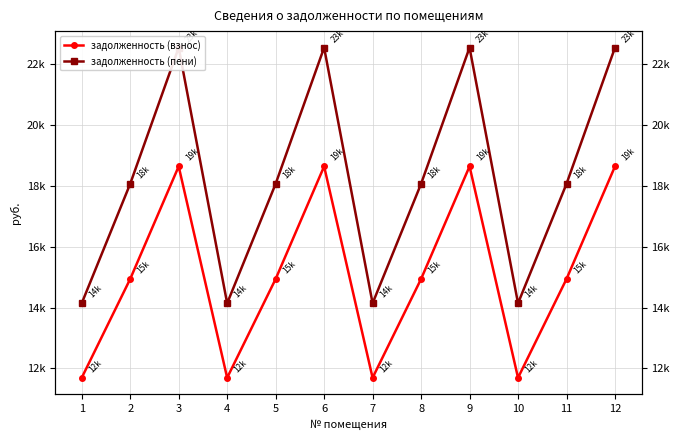

What is the highest value of the задолженность (взнос) series?

18645.8